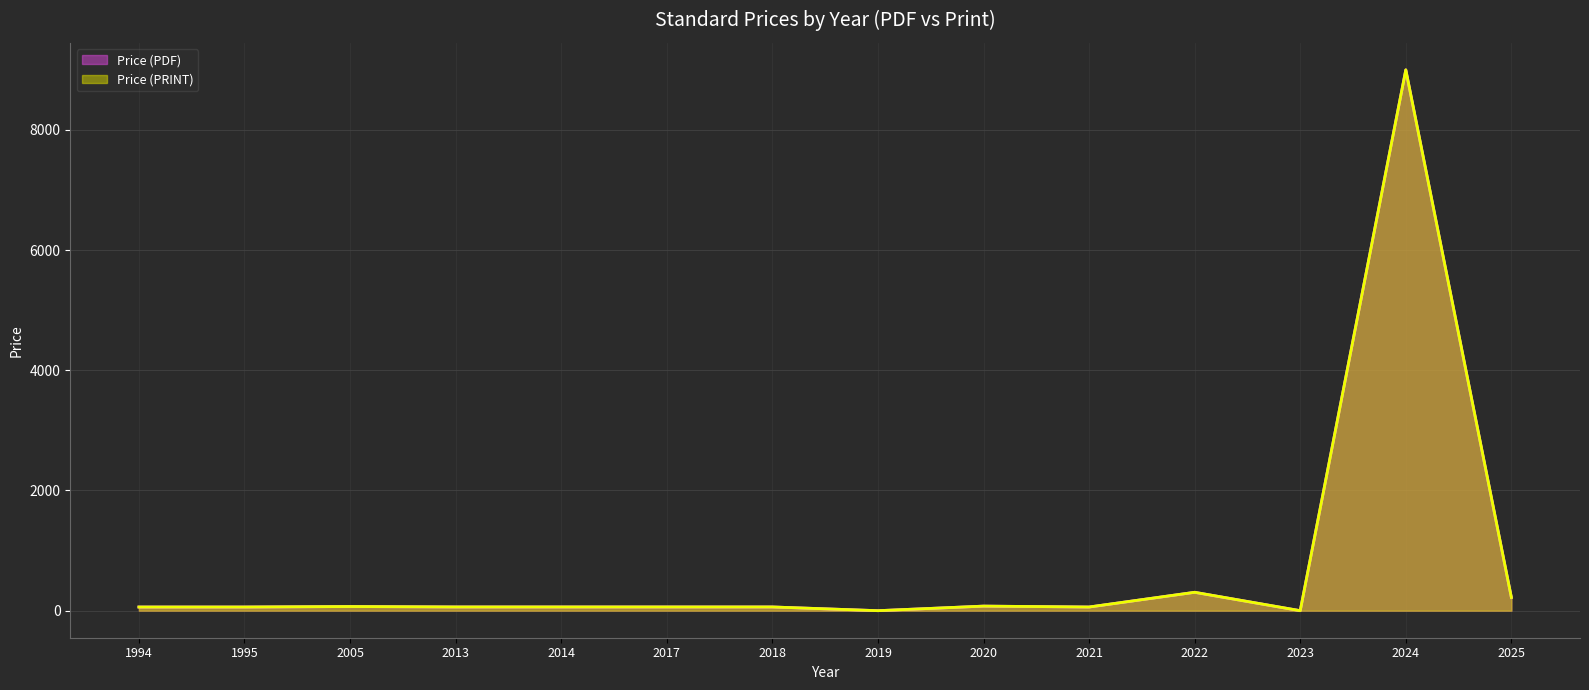

List the labels in order of Price (PRINT) value, largest first.

2024, 2022, 2025, 2020, 2005, 2013, 2014, 2017, 2018, 1994, 1995, 2021, 2019, 2023